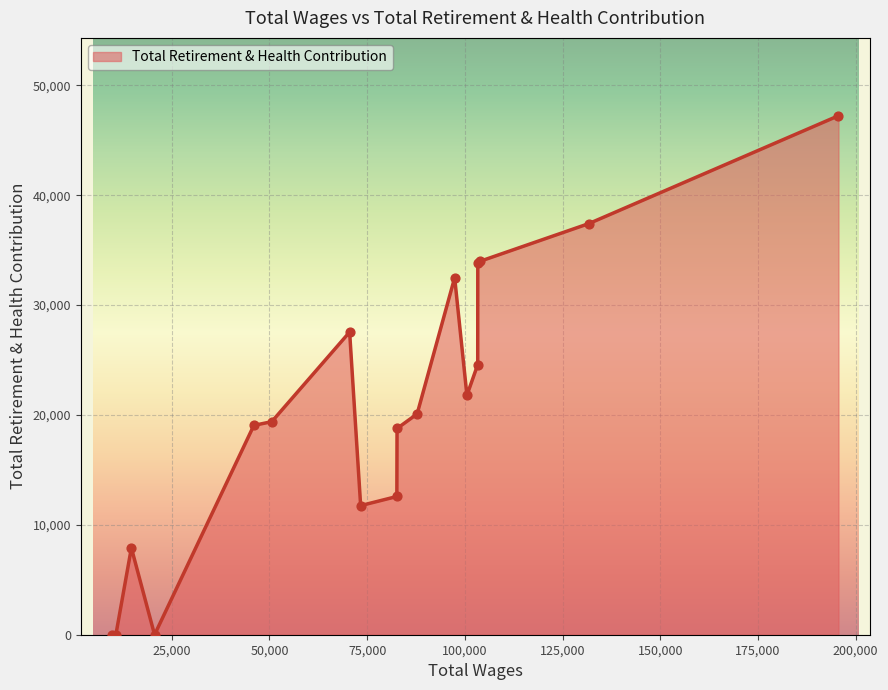

What is the difference between the maximum and minimum values?

47231